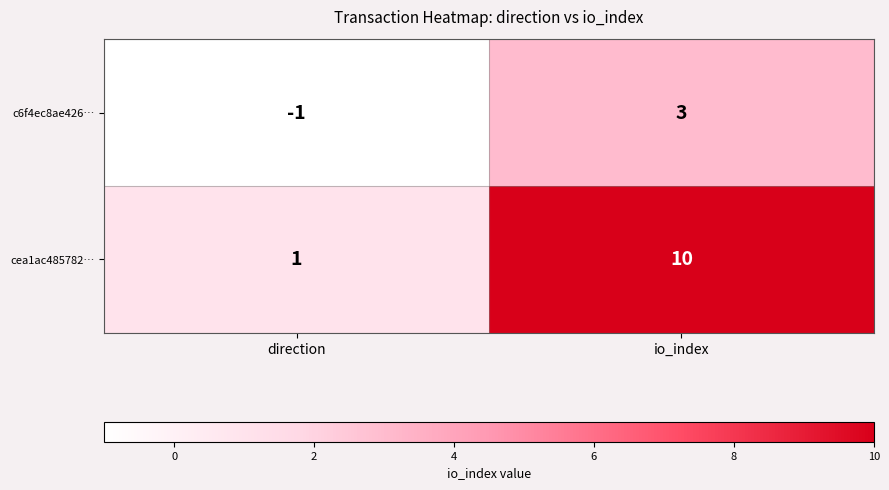

The cea1ac485782… series shows 13 at io_index. True or false?

False